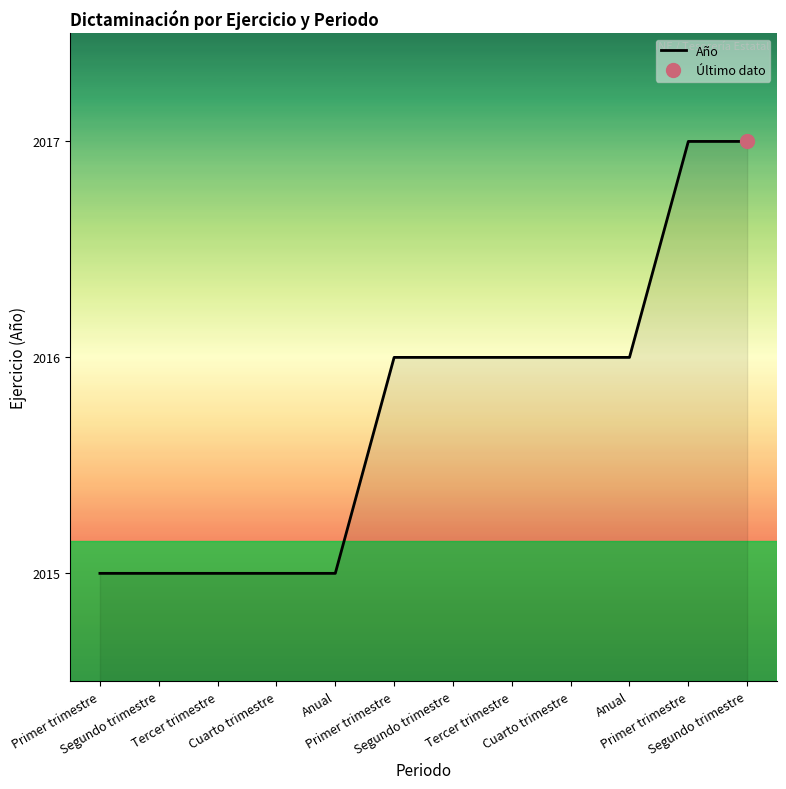

Reading left to right, transcribe all the data shown in this chart.

Primer trimestre=2015	Segundo trimestre=2015	Tercer trimestre=2015	Cuarto trimestre=2015	Anual=2015	Primer trimestre=2016	Segundo trimestre=2016	Tercer trimestre=2016	Cuarto trimestre=2016	Anual=2016	Primer trimestre=2017	Segundo trimestre=2017